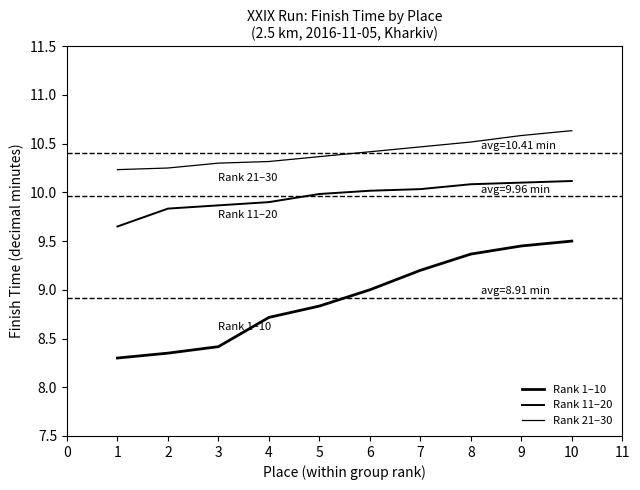

What is the difference between the maximum and second lowest values in the Rank 21–30 series?

0.4